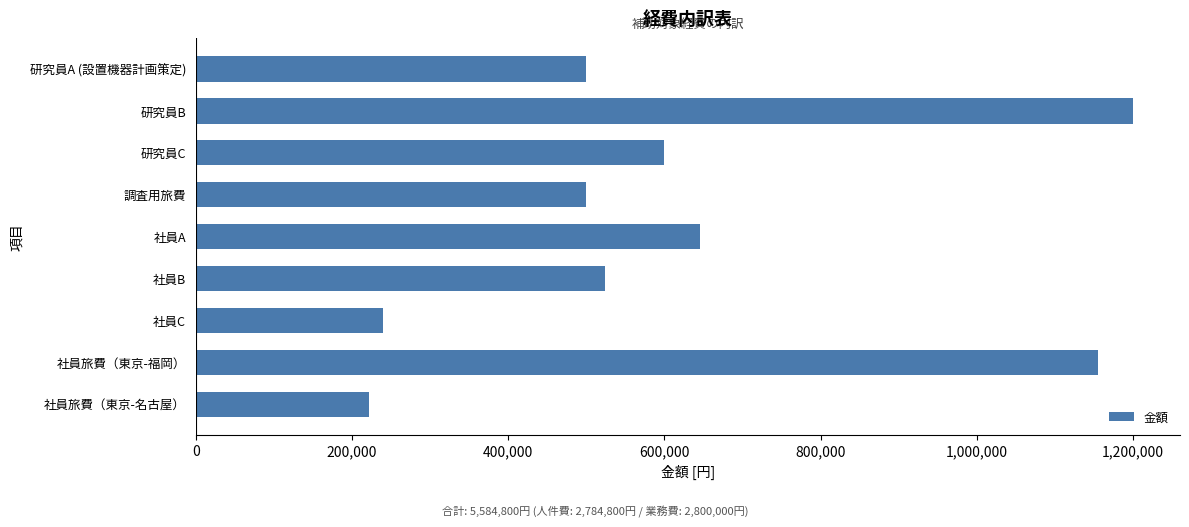

Where is the data nearest to the value 710700?

社員A